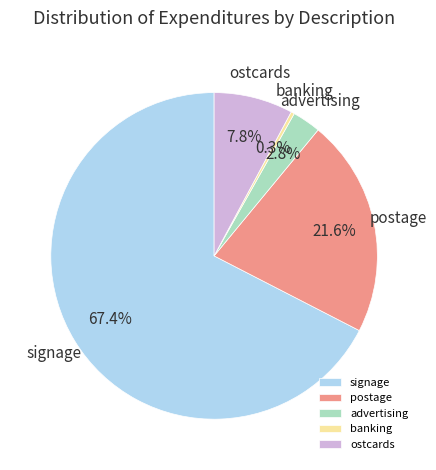

How many segments does this pie chart have?

5